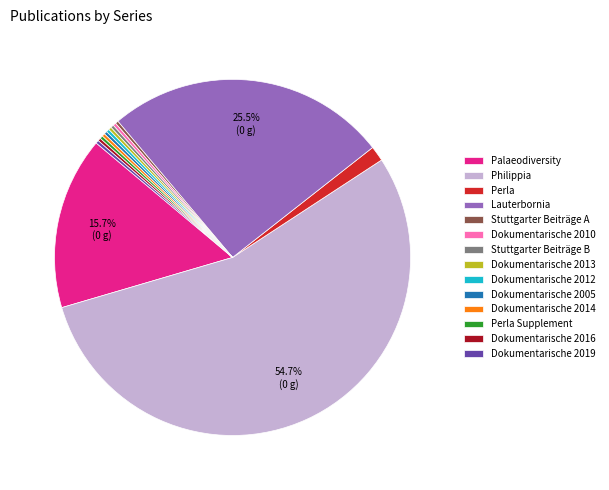

Approximately how many times larger is the value at Philippia compared to Lauterbornia?

2.1